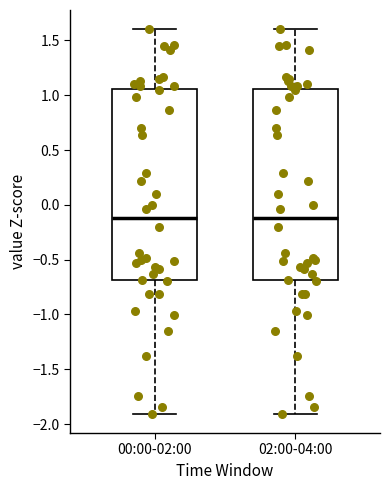

Where is the upper edge of the box for 02:00-04:00 on the y-axis? The values are not printed on the chart, so give them approximately, as read against the axis.

1.05